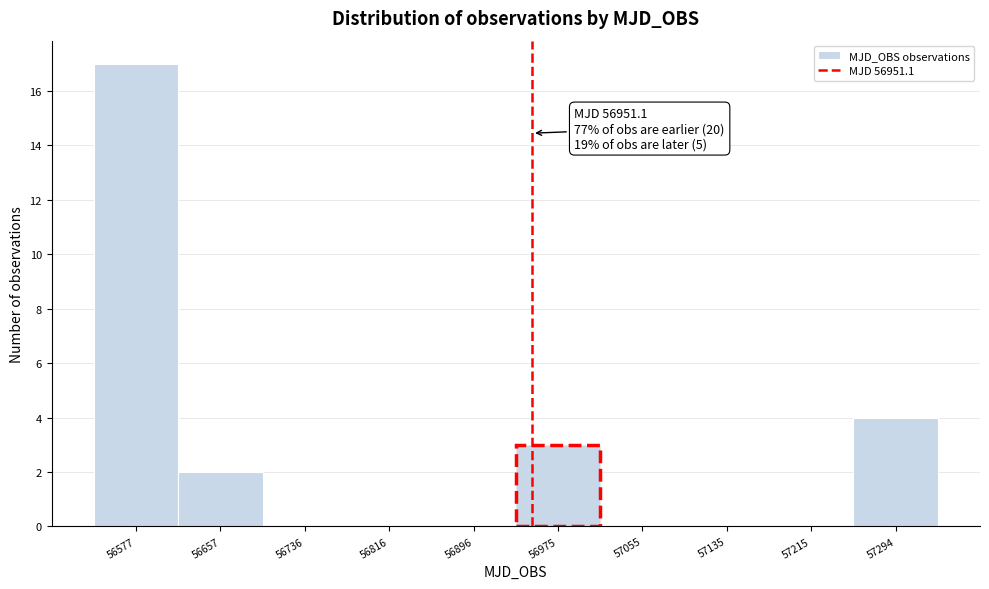

Which range on the x-axis has the tallest bar?

56540 to 56620